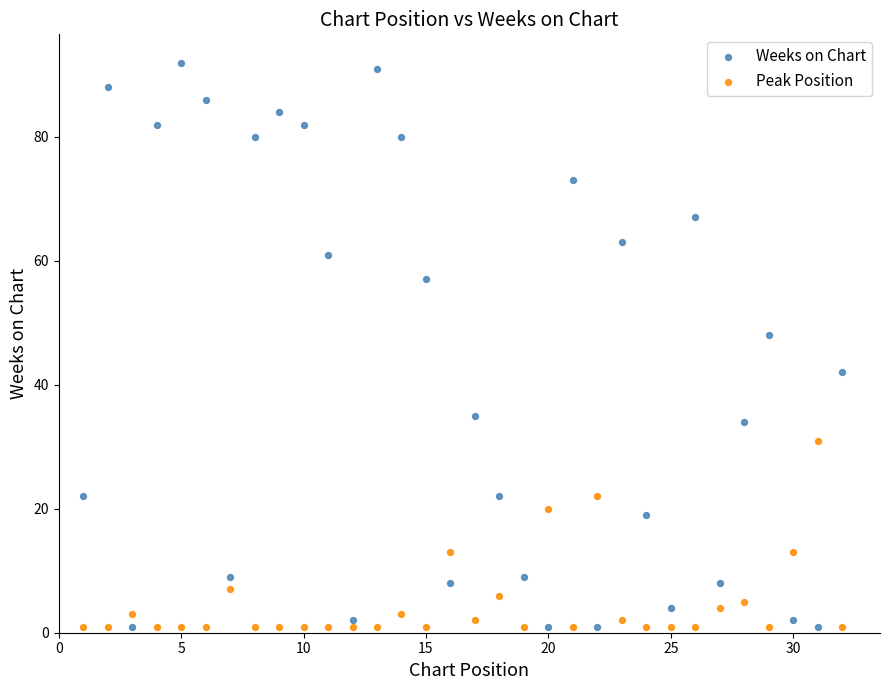

What is the X range (max minus min) for the scatter plot?

31